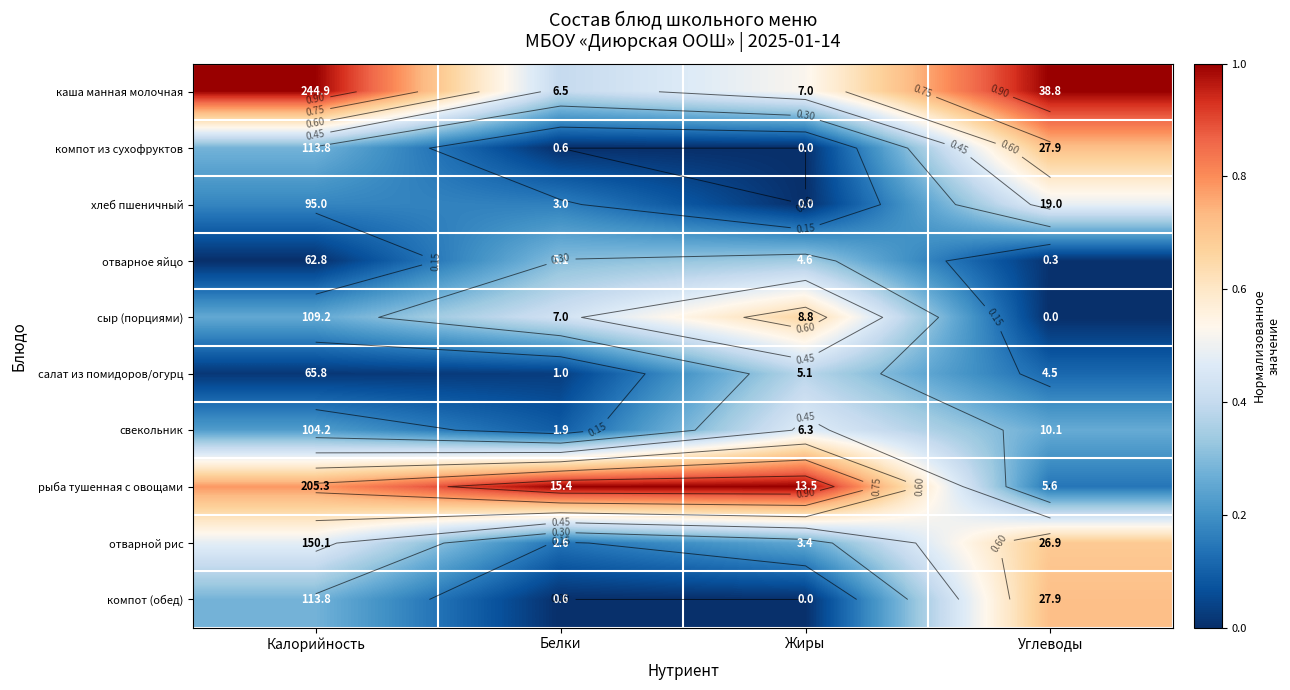

Is it true that салат из помидоров/огурц equals 0.1 at Жиры?

False